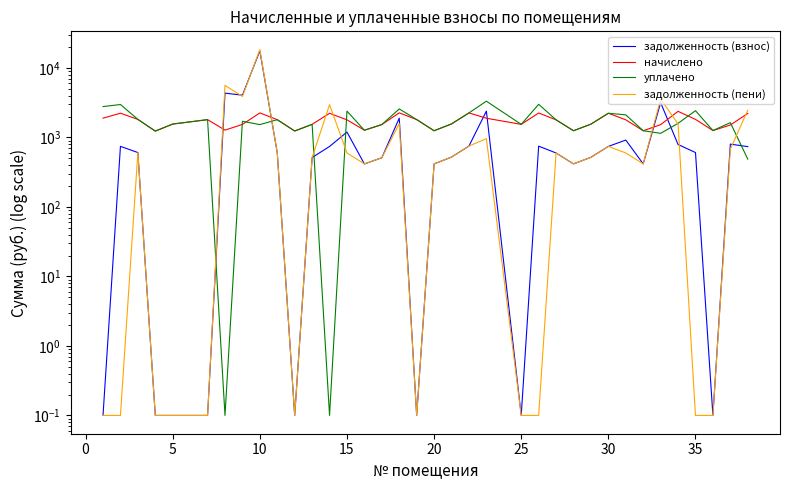

What is the highest value of the задолженность (пени) series?

18341.9